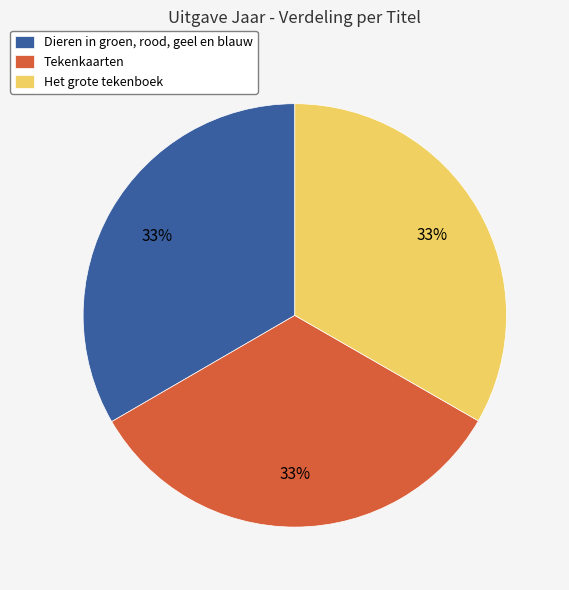

Is the sum of Dieren in groen, rood, geel en blauw and Het grote tekenboek greater than half?

Yes